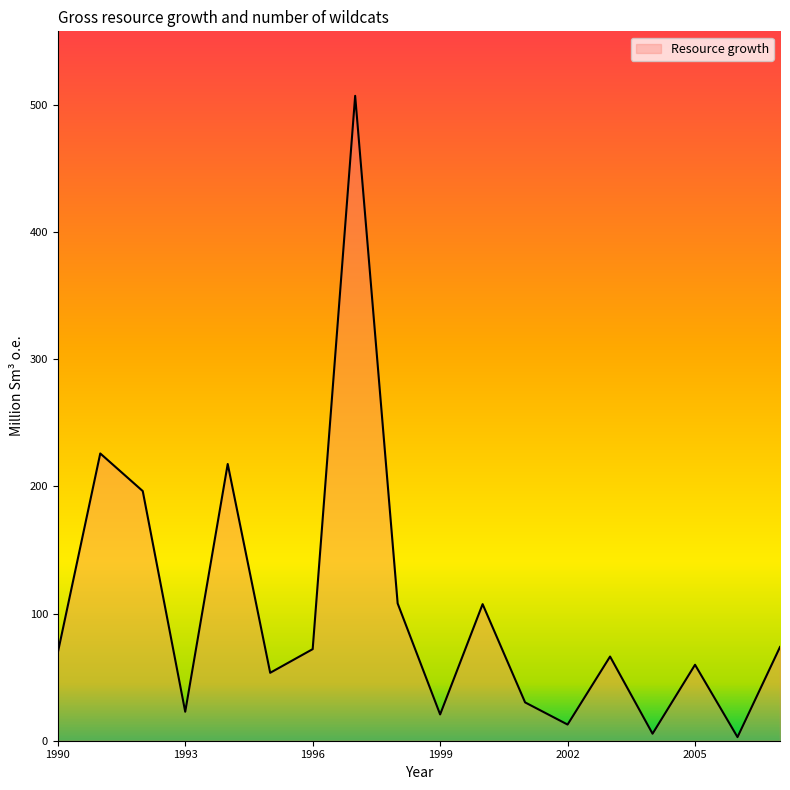

What is the greatest value displayed?

507.2